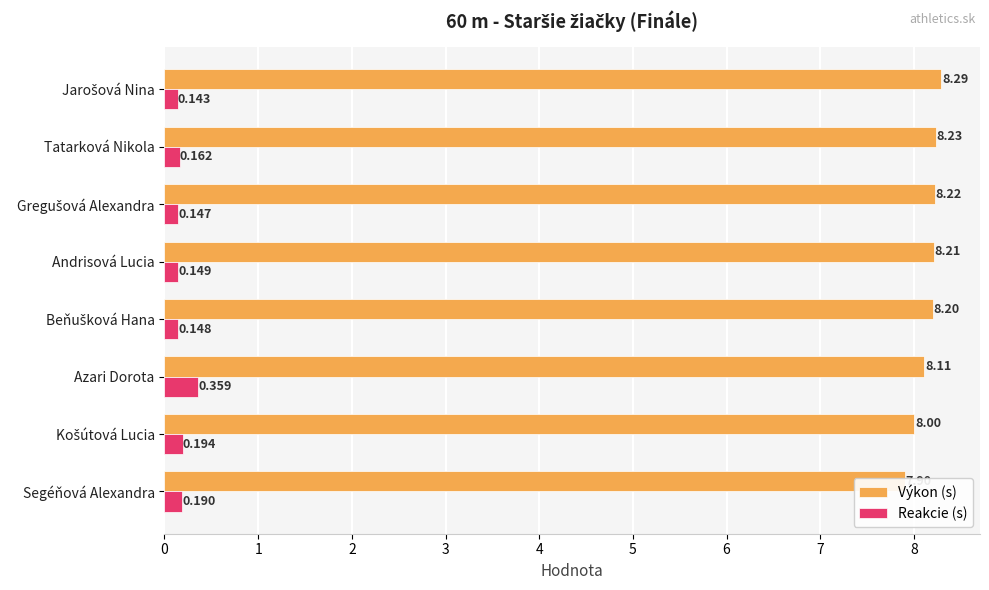

Between Tatarková Nikola and Košútová Lucia, which is larger?

Tatarková Nikola